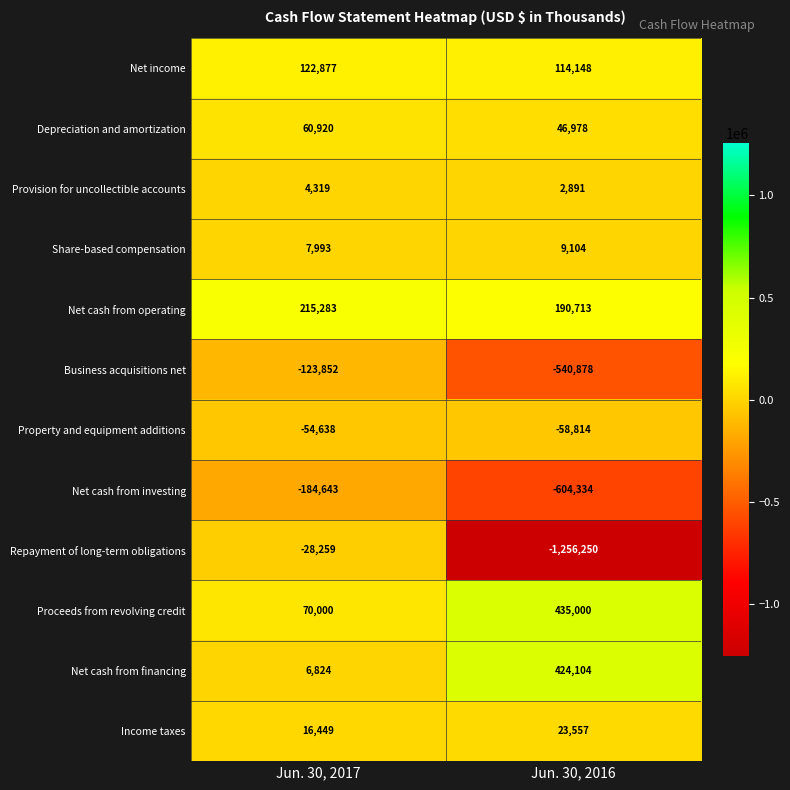

True or false: Depreciation and amortization has a value of 26812 at Jun. 30, 2017.

False